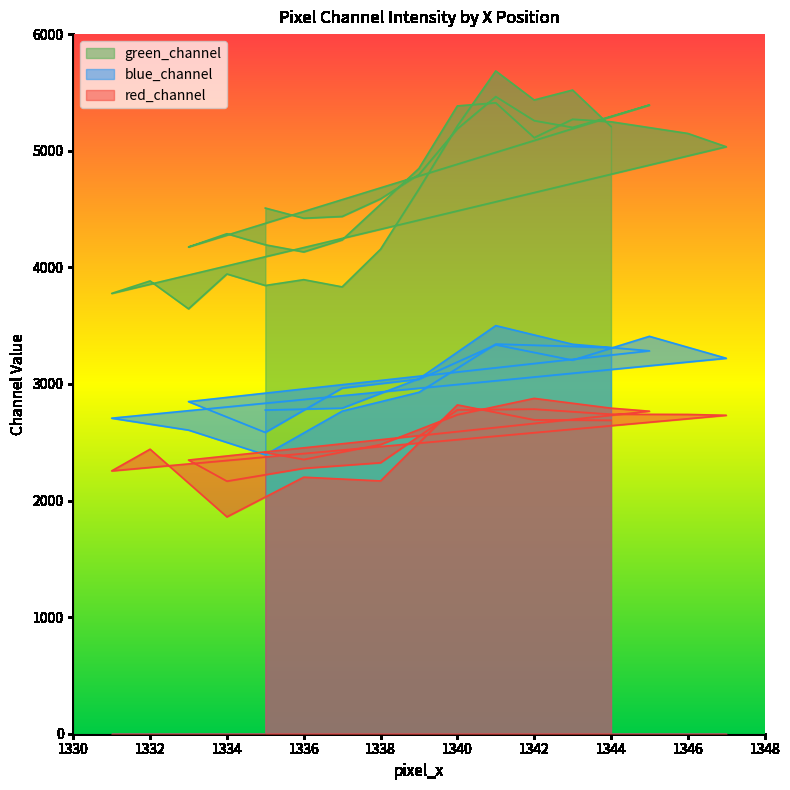

True or false: blue_channel and green_channel intersect in this chart.

False